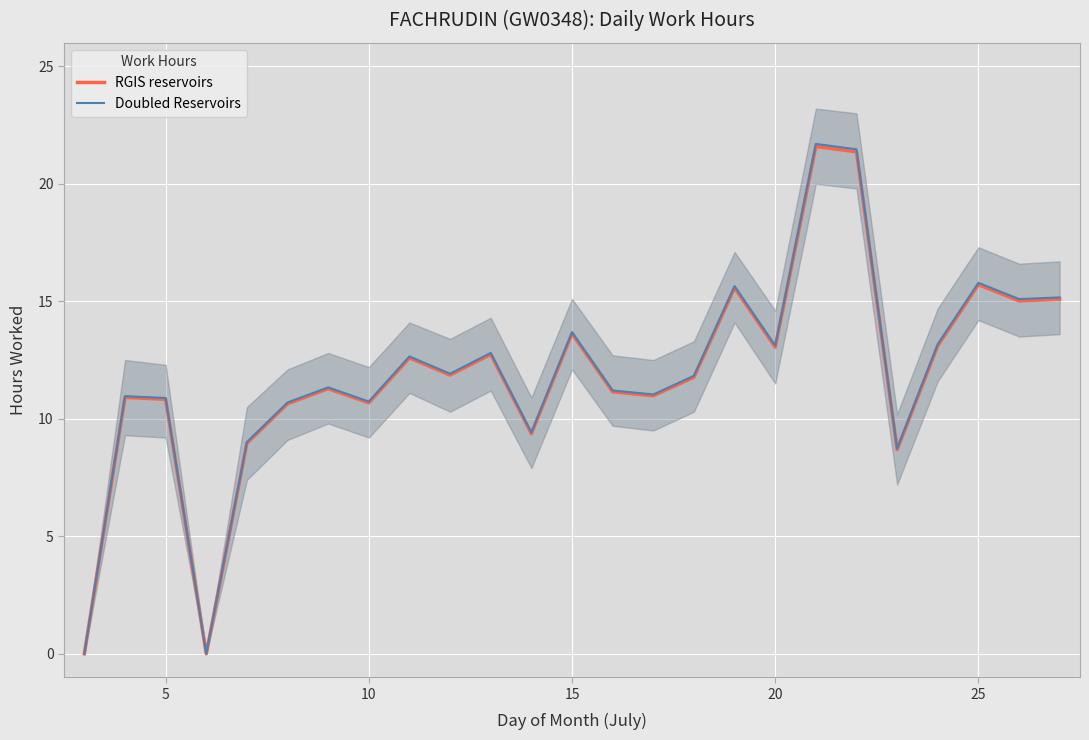

Reading left to right, extract all data points from this chart.

RGIS reservoirs: 0.0	10.9	10.8	0.0	9.0	10.6	11.3	10.7	12.6	11.9	12.7	9.4	13.6	11.2	11.0	11.8	15.6	13.1	21.6	21.4	8.7	13.1	15.7	15.0	15.1
Doubled Reservoirs: 0.0	11.0	10.9	0.0	9.0	10.7	11.3	10.7	12.7	11.9	12.8	9.4	13.7	11.2	11.0	11.8	15.6	13.1	21.7	21.5	8.7	13.2	15.8	15.1	15.2